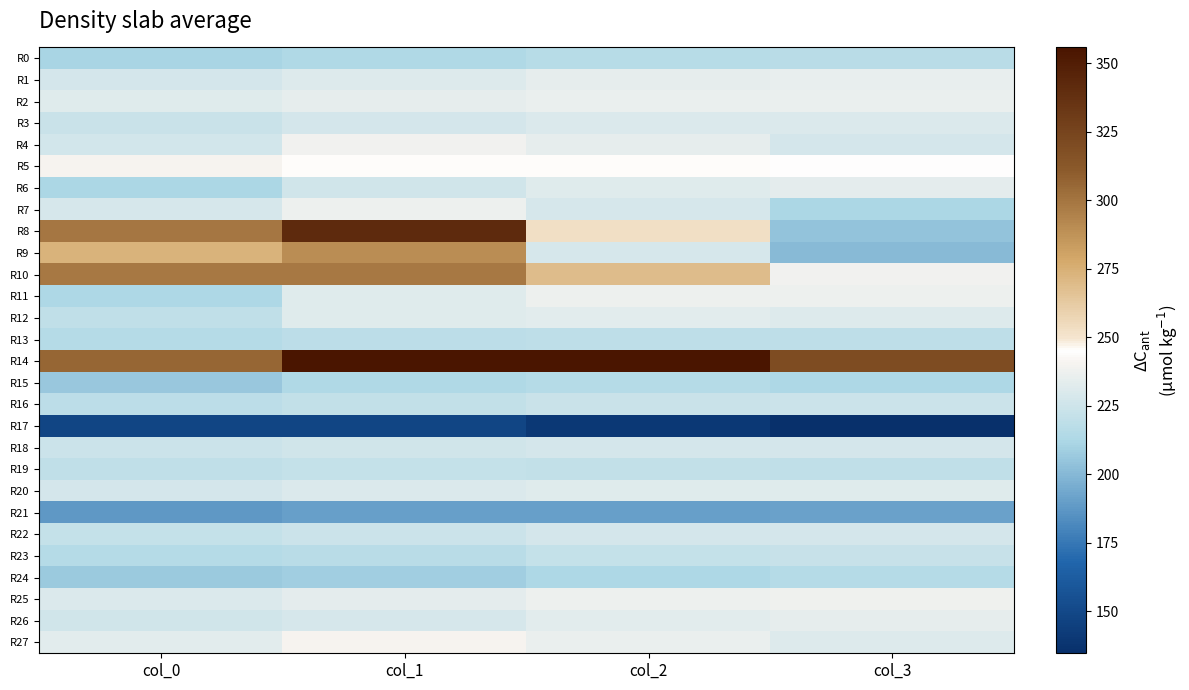

Reading left to right, extract all data points from this chart.

R0: col_0=211.3	col_1=213.7	col_2=216.6	col_3=217.0
R1: col_0=227.3	col_1=230.7	col_2=234.8	col_3=235.5
R2: col_0=232.2	col_1=234.8	col_2=235.8	col_3=236.1
R3: col_0=223.0	col_1=227.8	col_2=230.2	col_3=230.5
R4: col_0=226.3	col_1=238.4	col_2=234.1	col_3=227.1
R5: col_0=240.8	col_1=245.5	col_2=245.7	col_3=244.5
R6: col_0=211.7	col_1=226.1	col_2=232.1	col_3=233.3
R7: col_0=228.6	col_1=236.6	col_2=228.0	col_3=212.1
R8: col_0=299.3	col_1=341.9	col_2=252.5	col_3=204.0
R9: col_0=273.0	col_1=289.9	col_2=228.3	col_3=201.1
R10: col_0=298.7	col_1=298.1	col_2=268.9	col_3=239.0
R11: col_0=212.7	col_1=232.0	col_2=237.1	col_3=237.4
R12: col_0=220.0	col_1=231.5	col_2=233.1	col_3=231.3
R13: col_0=215.6	col_1=217.9	col_2=218.9	col_3=219.2
R14: col_0=305.9	col_1=355.2	col_2=355.8	col_3=319.9
R15: col_0=205.9	col_1=213.5	col_2=215.4	col_3=212.5
R16: col_0=218.0	col_1=220.3	col_2=223.0	col_3=223.9
R17: col_0=147.9	col_1=148.1	col_2=140.6	col_3=134.6
R18: col_0=223.6	col_1=226.0	col_2=227.2	col_3=227.5
R19: col_0=220.0	col_1=221.3	col_2=220.4	col_3=219.5
R20: col_0=227.7	col_1=230.2	col_2=231.8	col_3=232.1
R21: col_0=187.9	col_1=190.7	col_2=190.4	col_3=191.0
R22: col_0=221.8	col_1=224.2	col_2=227.2	col_3=227.9
R23: col_0=215.1	col_1=217.2	col_2=221.1	col_3=222.3
R24: col_0=206.7	col_1=208.4	col_2=213.2	col_3=215.2
R25: col_0=230.5	col_1=233.4	col_2=237.1	col_3=237.5
R26: col_0=226.0	col_1=228.4	col_2=233.1	col_3=234.3
R27: col_0=232.7	col_1=240.2	col_2=236.1	col_3=230.7